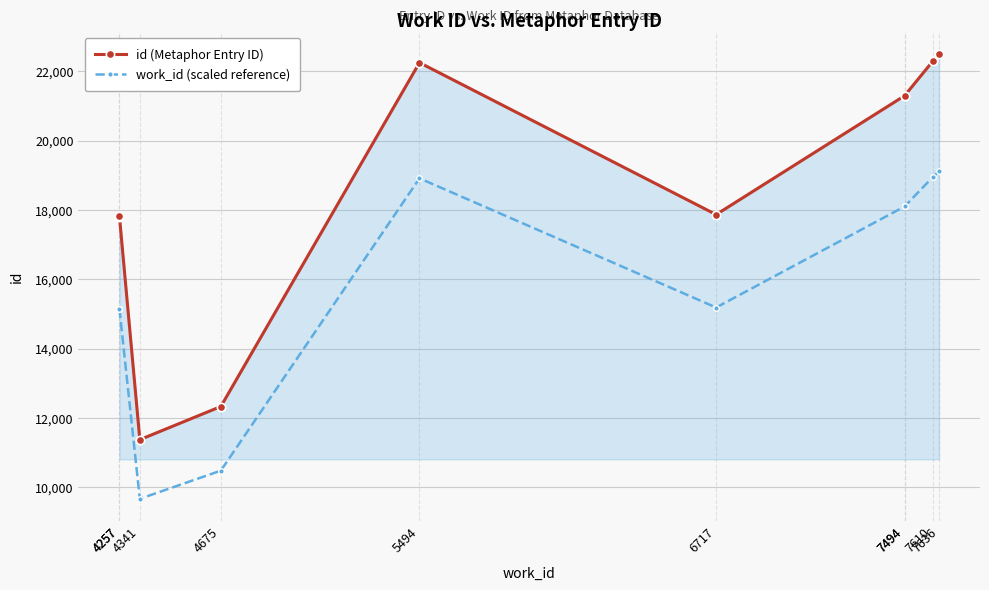

Reading right to left, what are all the values shown in this chart?

id (Metaphor Entry ID): 22484.0	22287.0	21294.0	21293.0	17865.0	22248.0	12329.0	11373.0	17811.0	17805.0
work_id (scaled reference): 19111.4	18944.0	18099.9	18099.0	15185.2	18910.8	10479.6	9667.0	15139.4	15134.2